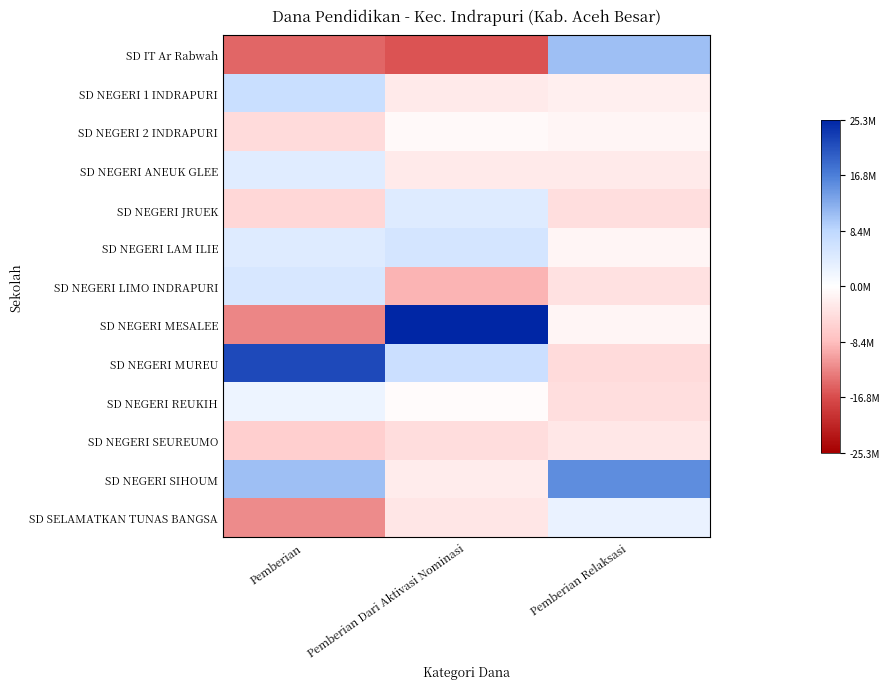

Reading left to right, list all the values displayed in this chart.

SD IT Ar Rabwah: Pemberian=-14815384.6	Pemberian Dari Aktivasi Nominasi=-16373076.9	Pemberian Relaksasi=10800000.0
SD NEGERI 1 INDRAPURI: Pemberian=7009615.4	Pemberian Dari Aktivasi Nominasi=-2648076.9	Pemberian Relaksasi=-2025000.0
SD NEGERI 2 INDRAPURI: Pemberian=-4690384.6	Pemberian Dari Aktivasi Nominasi=-623076.9	Pemberian Relaksasi=-1350000.0
SD NEGERI ANEUK GLEE: Pemberian=4084615.4	Pemberian Dari Aktivasi Nominasi=-2648076.9	Pemberian Relaksasi=-2700000.0
SD NEGERI JRUEK: Pemberian=-5140384.6	Pemberian Dari Aktivasi Nominasi=4326923.1	Pemberian Relaksasi=-4275000.0
SD NEGERI LAM ILIE: Pemberian=4309615.4	Pemberian Dari Aktivasi Nominasi=5676923.1	Pemberian Relaksasi=-1350000.0
SD NEGERI LIMO INDRAPURI: Pemberian=5209615.4	Pemberian Dari Aktivasi Nominasi=-9173076.9	Pemberian Relaksasi=-3825000.0
SD NEGERI MESALEE: Pemberian=-12565384.6	Pemberian Dari Aktivasi Nominasi=25251923.1	Pemberian Relaksasi=-1350000.0
SD NEGERI MUREU: Pemberian=21859615.4	Pemberian Dari Aktivasi Nominasi=6801923.1	Pemberian Relaksasi=-4725000.0
SD NEGERI REUKIH: Pemberian=2284615.4	Pemberian Dari Aktivasi Nominasi=-398076.9	Pemberian Relaksasi=-4275000.0
SD NEGERI SEUREUMO: Pemberian=-6265384.6	Pemberian Dari Aktivasi Nominasi=-4448076.9	Pemberian Relaksasi=-3150000.0
SD NEGERI SIHOUM: Pemberian=10834615.4	Pemberian Dari Aktivasi Nominasi=-2423076.9	Pemberian Relaksasi=15525000.0
SD SELAMATKAN TUNAS BANGSA: Pemberian=-12115384.6	Pemberian Dari Aktivasi Nominasi=-3323076.9	Pemberian Relaksasi=2700000.0